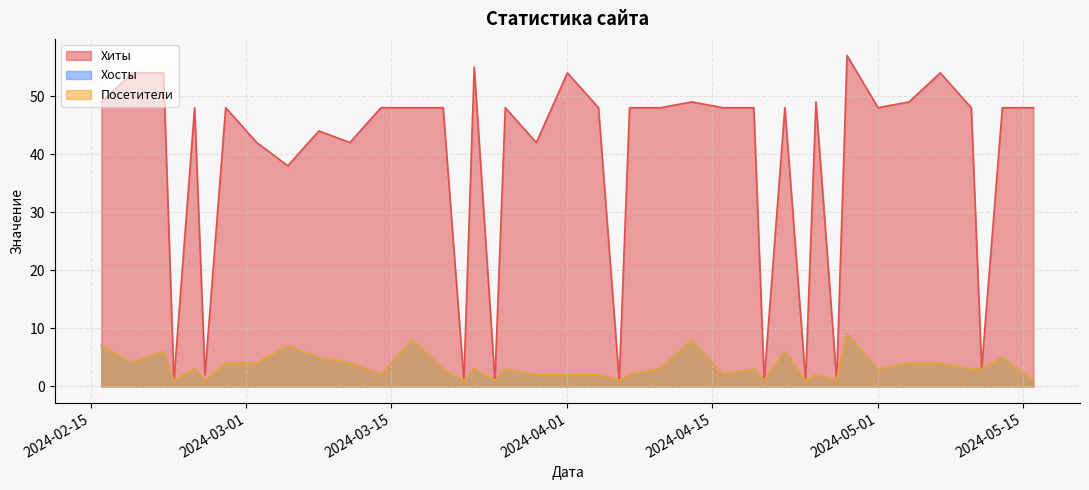

Reading left to right, extract all data points from this chart.

Хиты: 2024-05-16=48	2024-05-13=48	2024-05-11=3	2024-05-10=48	2024-05-07=54	2024-05-04=49	2024-05-01=48	2024-04-28=57	2024-04-27=1	2024-04-25=49	2024-04-24=1	2024-04-22=48	2024-04-20=1	2024-04-19=48	2024-04-16=48	2024-04-13=49	2024-04-10=48	2024-04-07=48	2024-04-06=1	2024-04-04=48	2024-04-01=54	2024-03-29=42	2024-03-26=48	2024-03-25=1	2024-03-23=55	2024-03-22=1	2024-03-20=48	2024-03-17=48	2024-03-14=48	2024-03-11=42	2024-03-08=44	2024-03-05=38	2024-03-02=42	2024-02-28=48	2024-02-26=2	2024-02-25=48	2024-02-23=1	2024-02-22=54	2024-02-19=54	2024-02-16=49
Хосты: 2024-05-16=1	2024-05-13=5	2024-05-11=3	2024-05-10=3	2024-05-07=4	2024-05-04=4	2024-05-01=3	2024-04-28=9	2024-04-27=1	2024-04-25=2	2024-04-24=1	2024-04-22=6	2024-04-20=1	2024-04-19=3	2024-04-16=2	2024-04-13=8	2024-04-10=3	2024-04-07=2	2024-04-06=1	2024-04-04=2	2024-04-01=2	2024-03-29=2	2024-03-26=3	2024-03-25=1	2024-03-23=3	2024-03-22=1	2024-03-20=3	2024-03-17=8	2024-03-14=2	2024-03-11=4	2024-03-08=5	2024-03-05=7	2024-03-02=4	2024-02-28=4	2024-02-26=1	2024-02-25=3	2024-02-23=1	2024-02-22=6	2024-02-19=4	2024-02-16=7
Посетители: 2024-05-16=1	2024-05-13=5	2024-05-11=3	2024-05-10=3	2024-05-07=4	2024-05-04=4	2024-05-01=3	2024-04-28=9	2024-04-27=1	2024-04-25=2	2024-04-24=1	2024-04-22=6	2024-04-20=1	2024-04-19=3	2024-04-16=2	2024-04-13=8	2024-04-10=3	2024-04-07=2	2024-04-06=1	2024-04-04=2	2024-04-01=2	2024-03-29=2	2024-03-26=3	2024-03-25=1	2024-03-23=3	2024-03-22=1	2024-03-20=3	2024-03-17=8	2024-03-14=2	2024-03-11=4	2024-03-08=5	2024-03-05=7	2024-03-02=4	2024-02-28=4	2024-02-26=1	2024-02-25=3	2024-02-23=1	2024-02-22=6	2024-02-19=4	2024-02-16=7